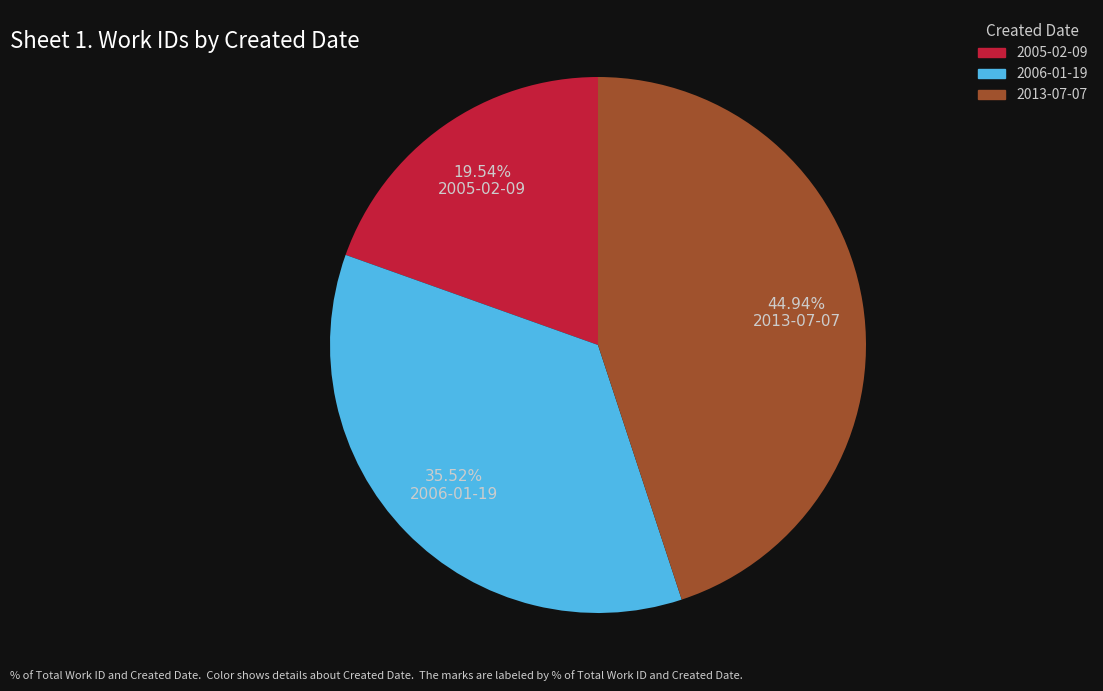

Approximately how many times larger is the value at 2005-02-09 compared to 2006-01-19?

0.6